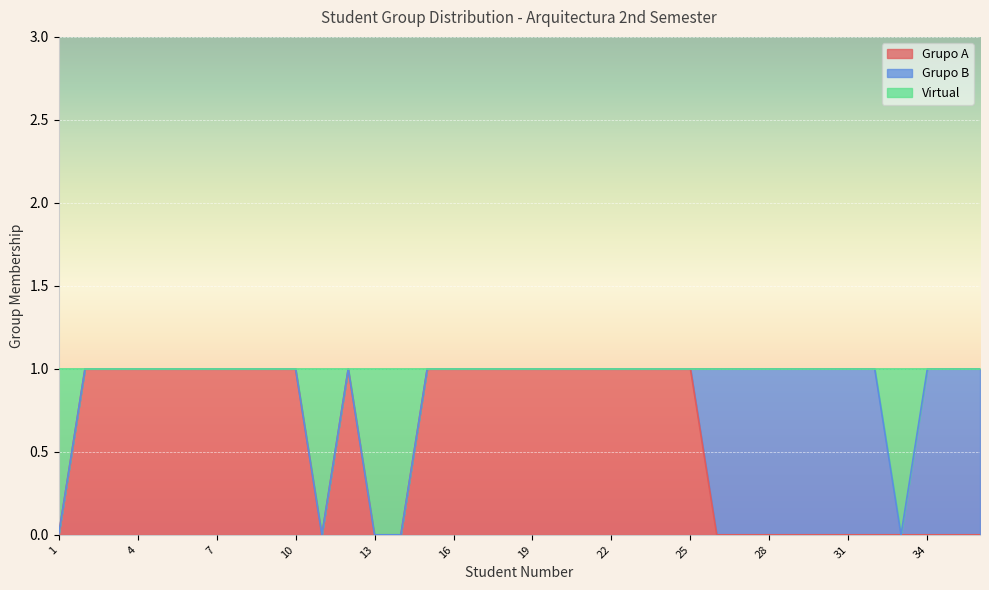

What is the value of the Grupo A point at the 3rd from the left?

1